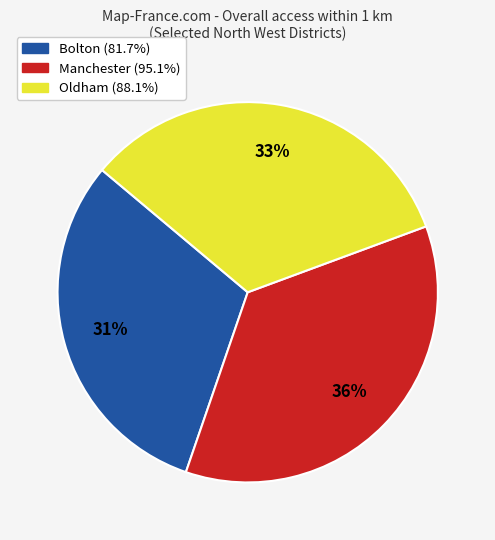

Do Bolton (81.7%) and Oldham (88.1%) together represent more than half of the pie?

Yes